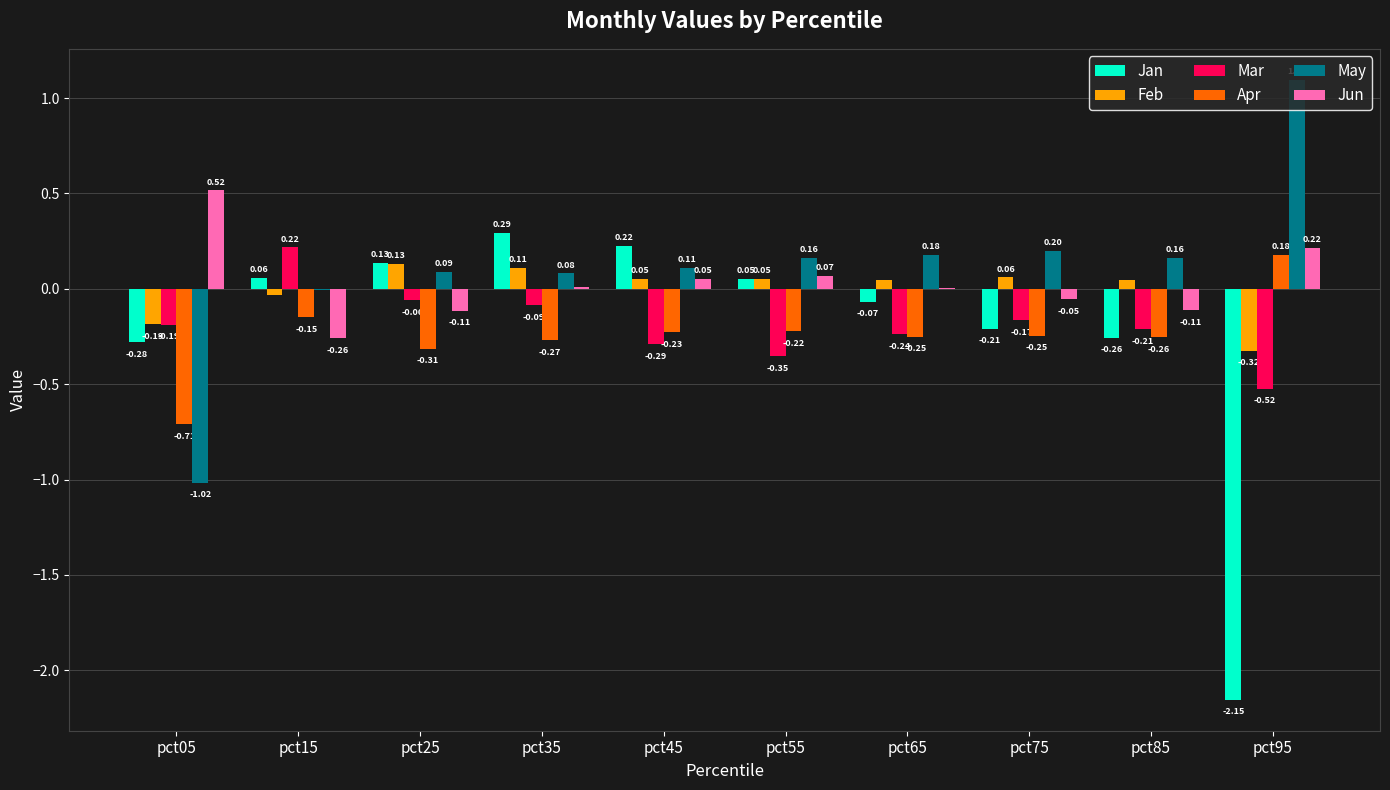

Is the value of Feb at pct35 greater than the value of May at pct05?

Yes